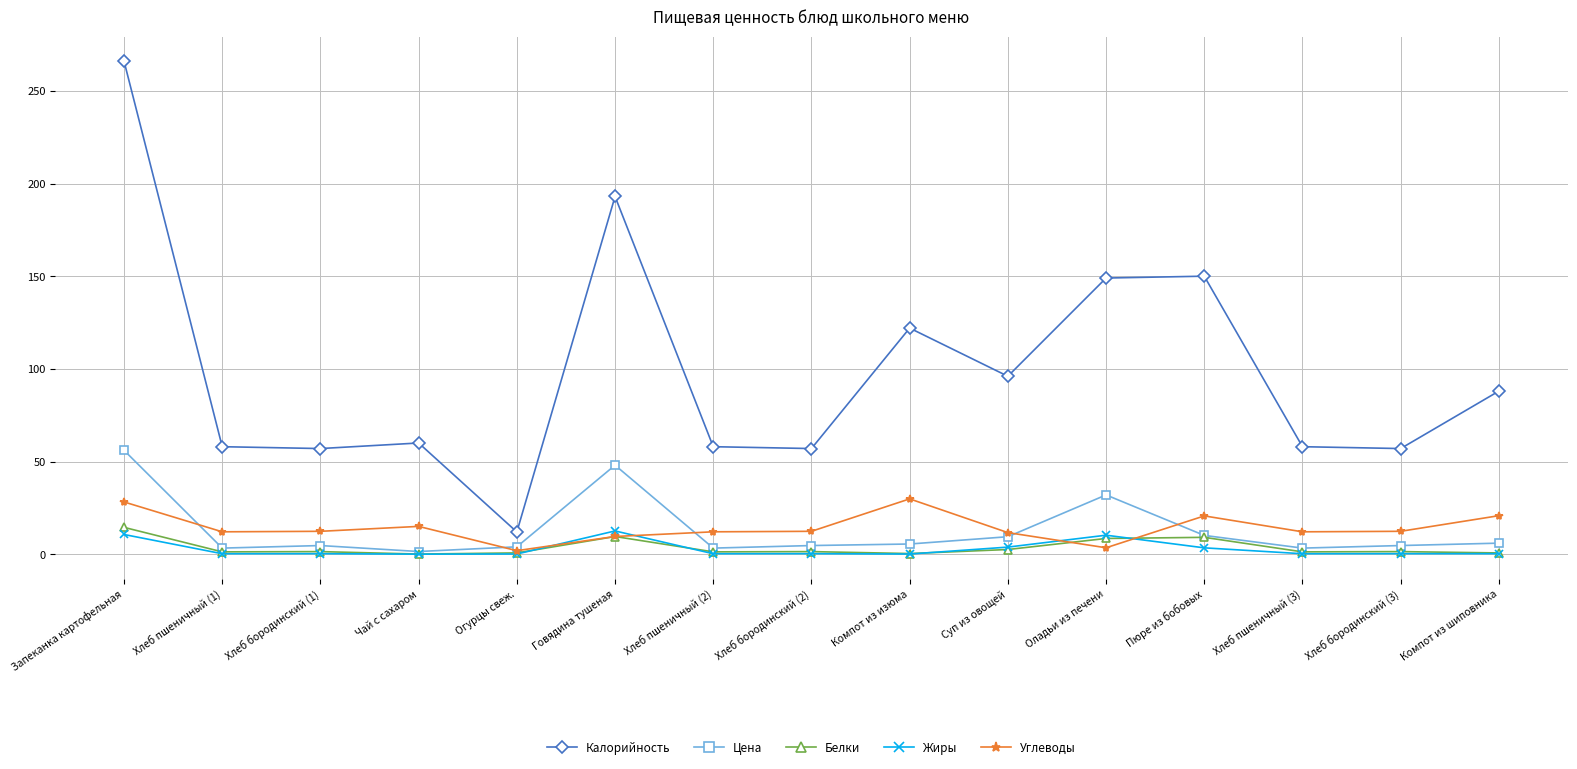

Does the chart display data point markers on the line(s)?

Yes